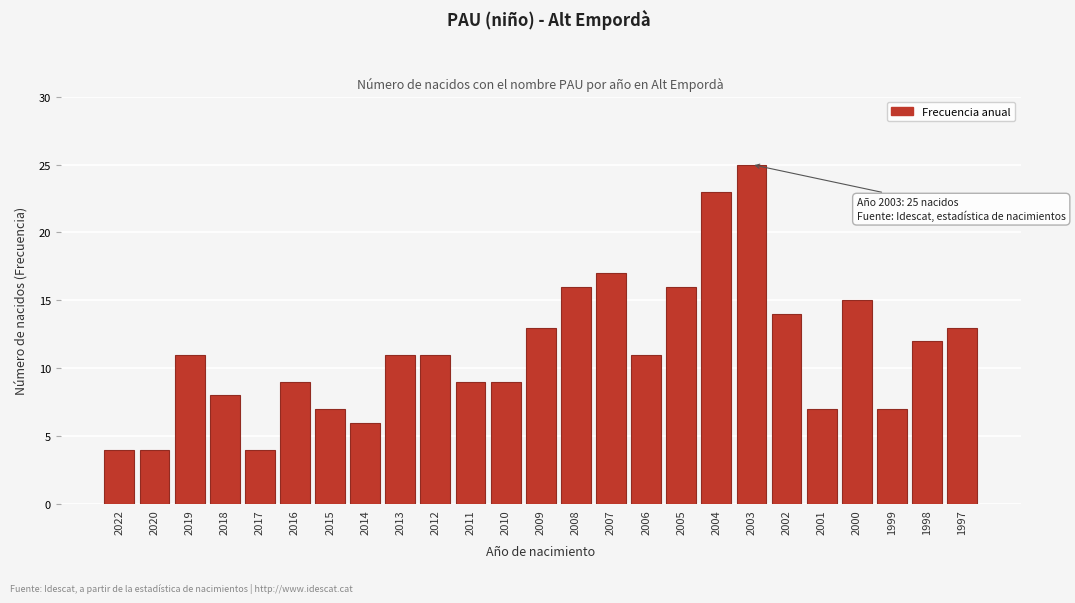

Reading left to right, extract all data points from this chart.

4	4	11	8	4	9	7	6	11	11	9	9	13	16	17	11	16	23	25	14	7	15	7	12	13